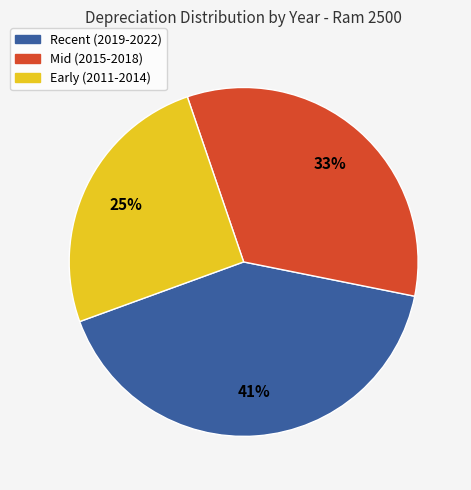

Is there a majority slice in this chart?

No